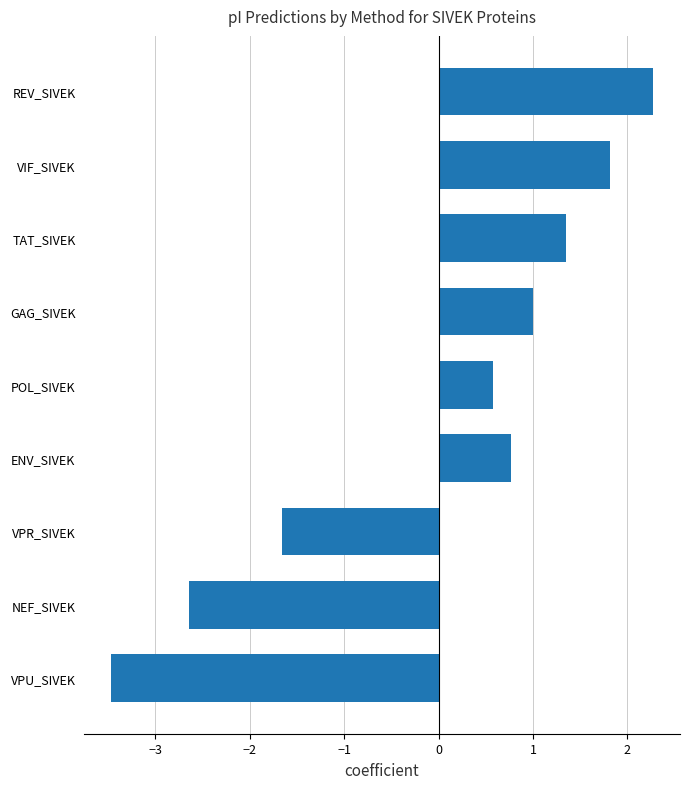

What is the sum of the values at REV_SIVEK and VPU_SIVEK?

-1.2